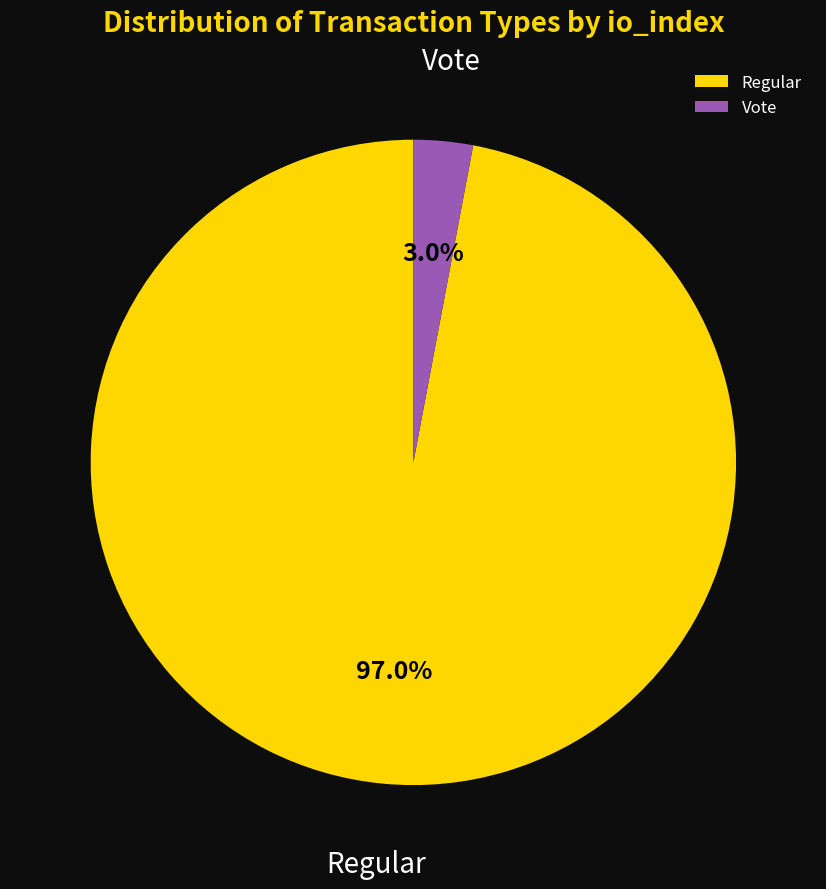

To the nearest percent, what is the difference between the largest and smallest slice percentages?

94%